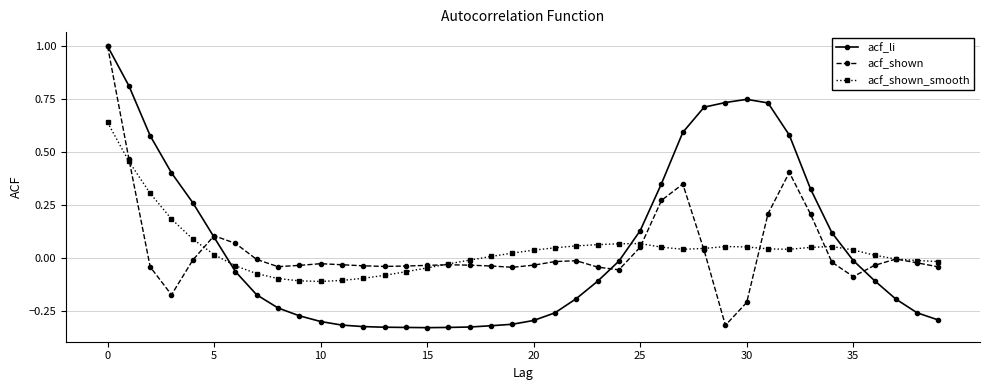

Is this an area chart (filled region under the line)?

No